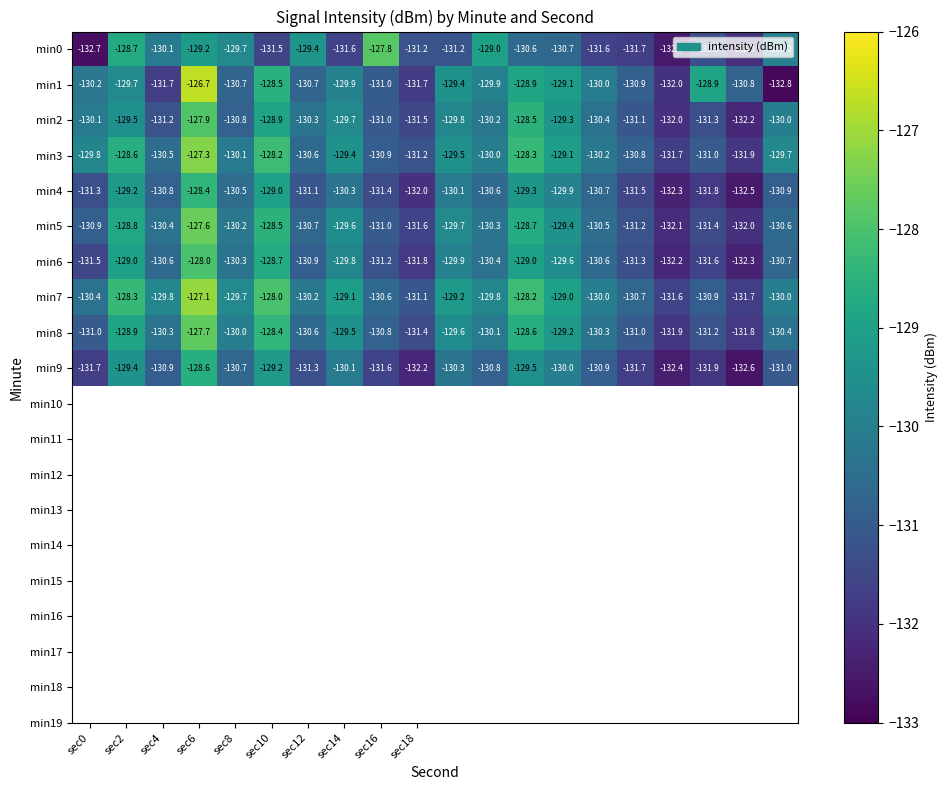

Which series has the largest range (max minus min)?

min1